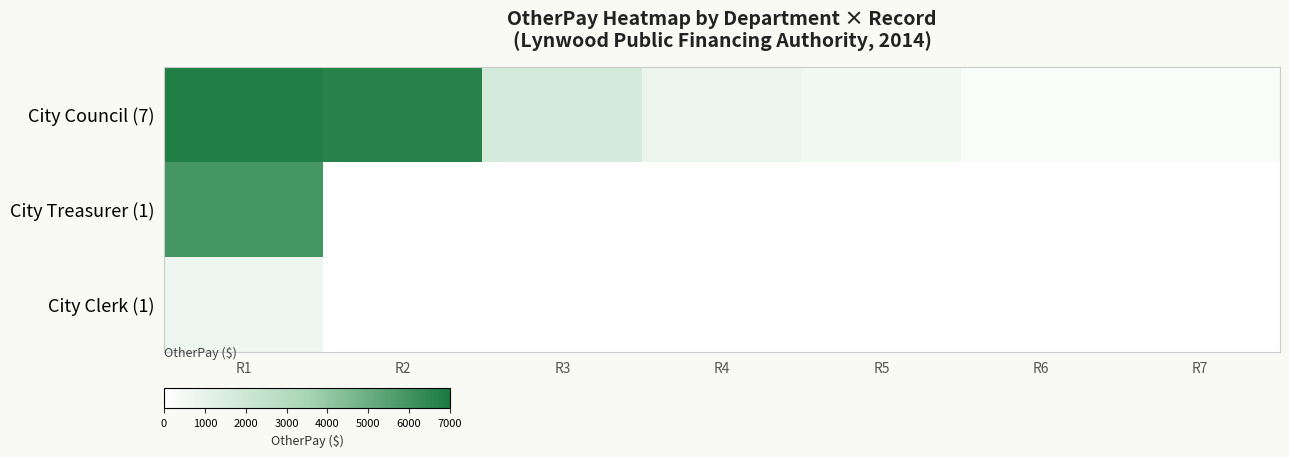

How many data points does each series have?

7